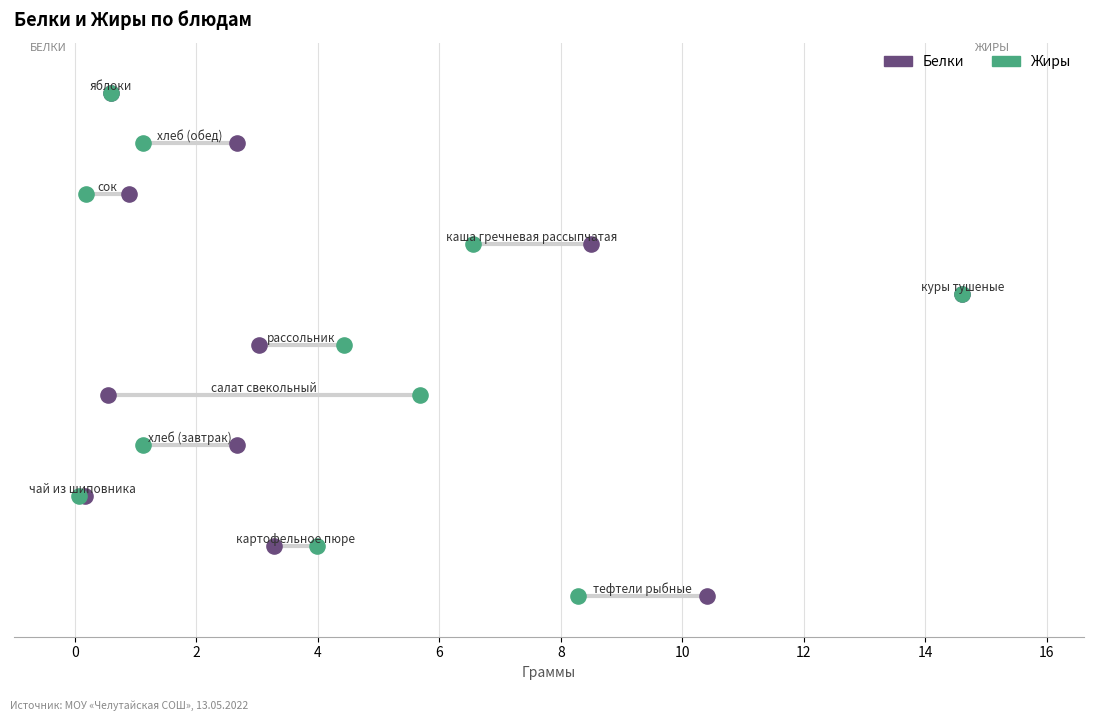

At how many categories does at least one series exceed 7?

3